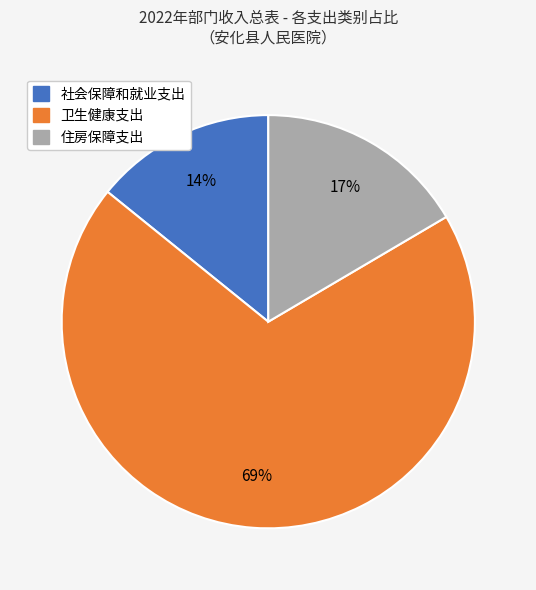

To the nearest percent, what is the average slice percentage?

33%